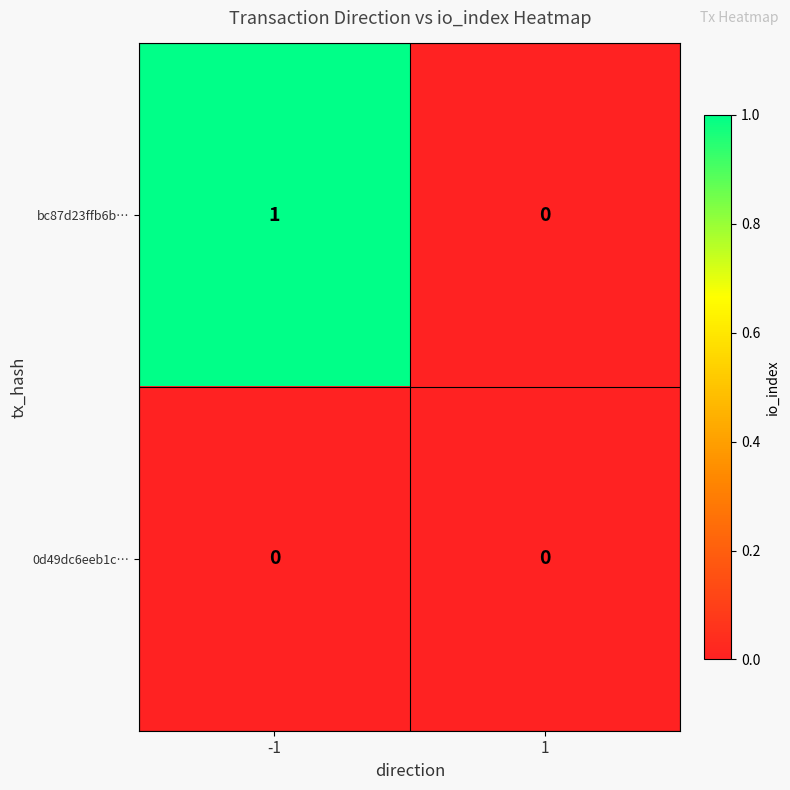

Reading right to left, extract all data points from this chart.

bc87d23ffb6b…: 1=0	-1=1
0d49dc6eeb1c…: 1=0	-1=0